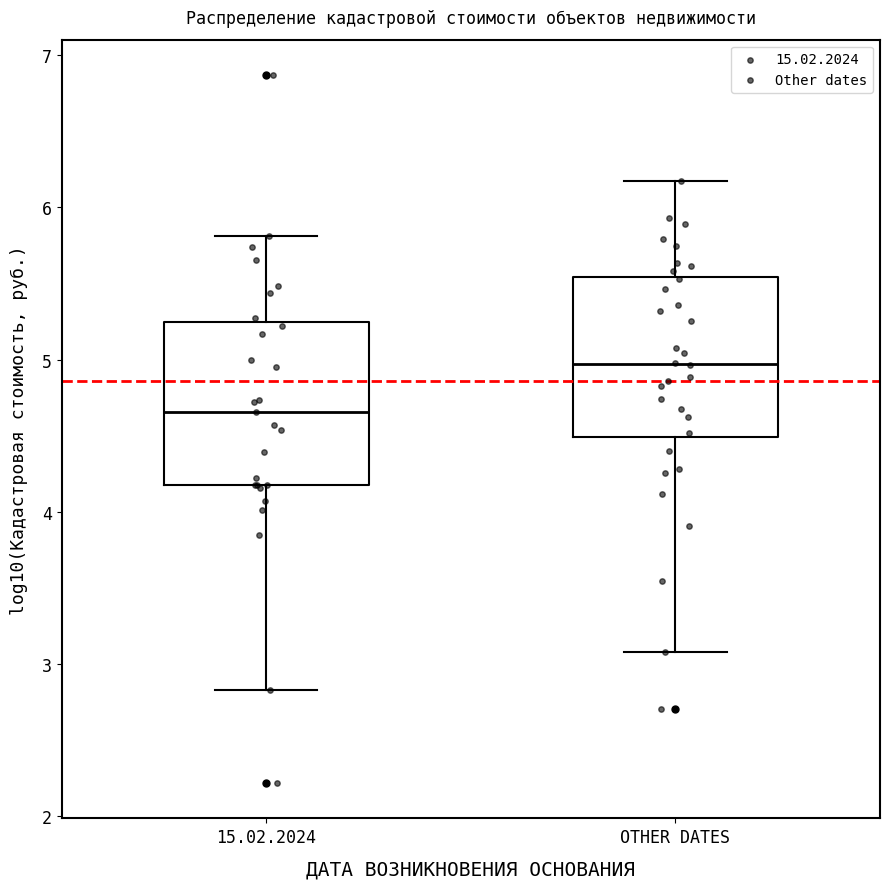

Which box's median line is the highest?

OTHER DATES